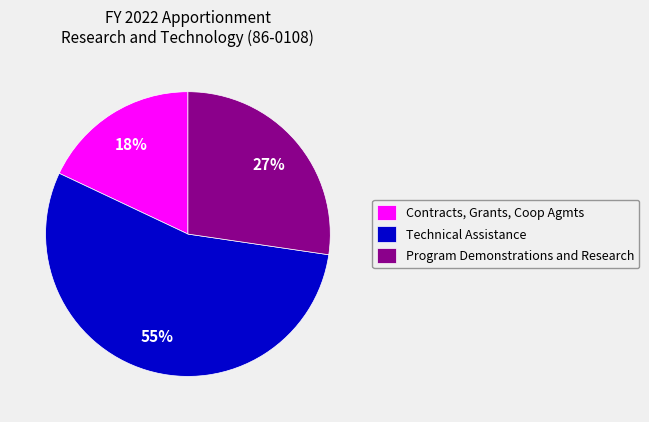

To the nearest percent, what portion does Technical Assistance represent?

55%